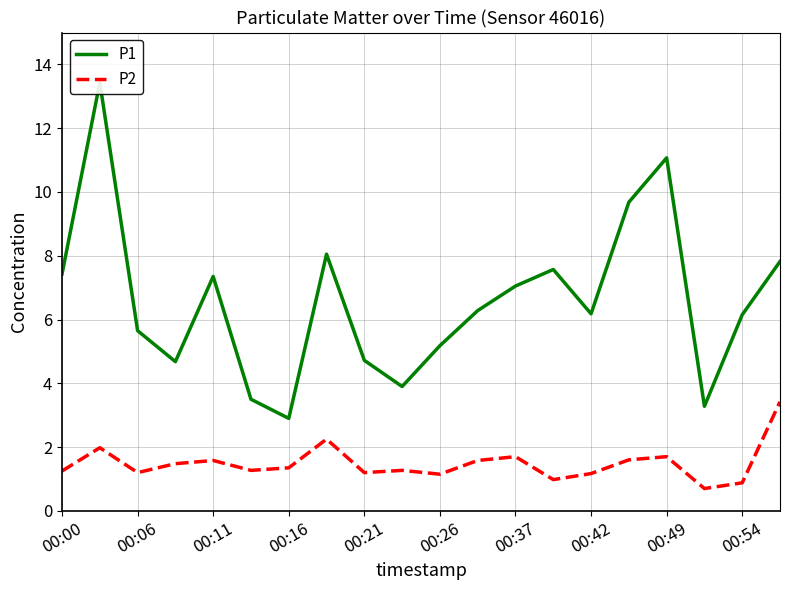

What is the greatest value displayed?

13.4